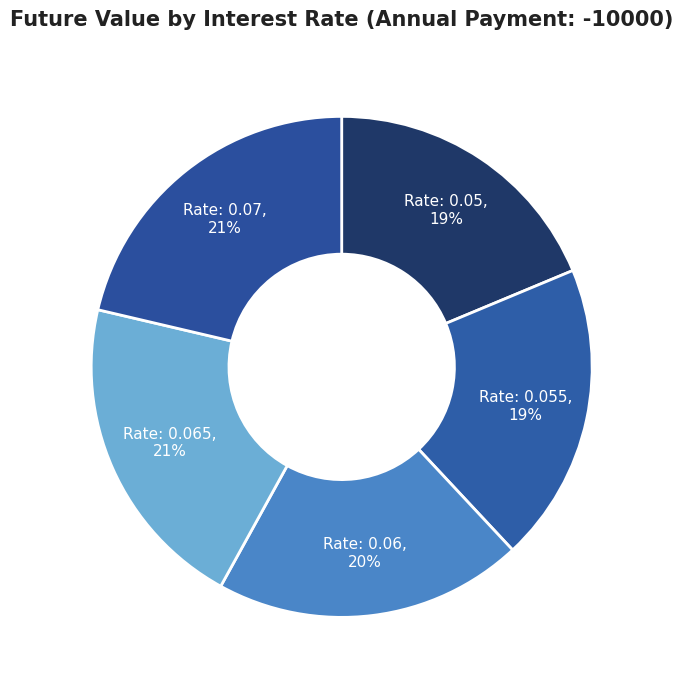

How many segments does this pie chart have?

5